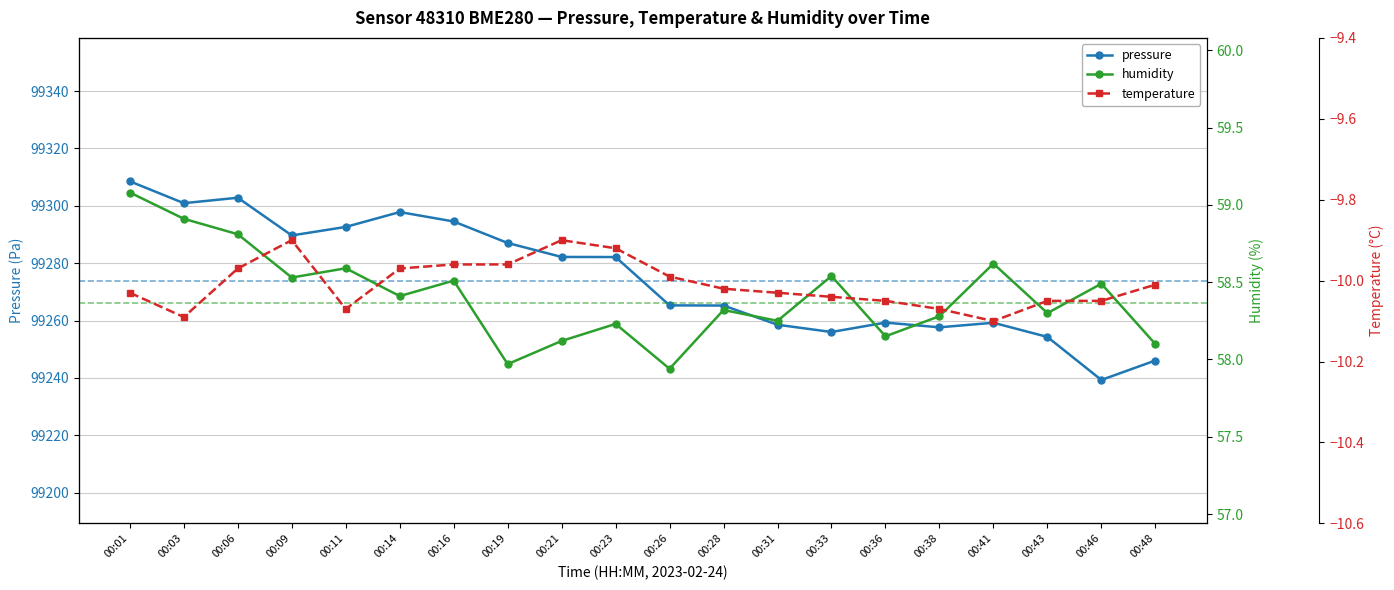

At how many categories does at least one series exceed 96570?

20